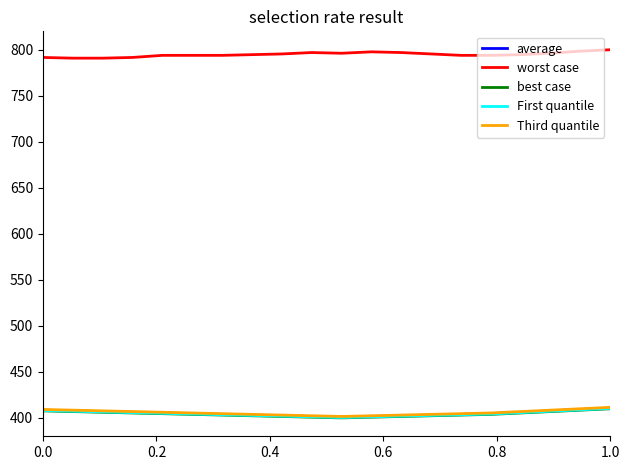

True or false: Third quantile and worst case intersect in this chart.

False